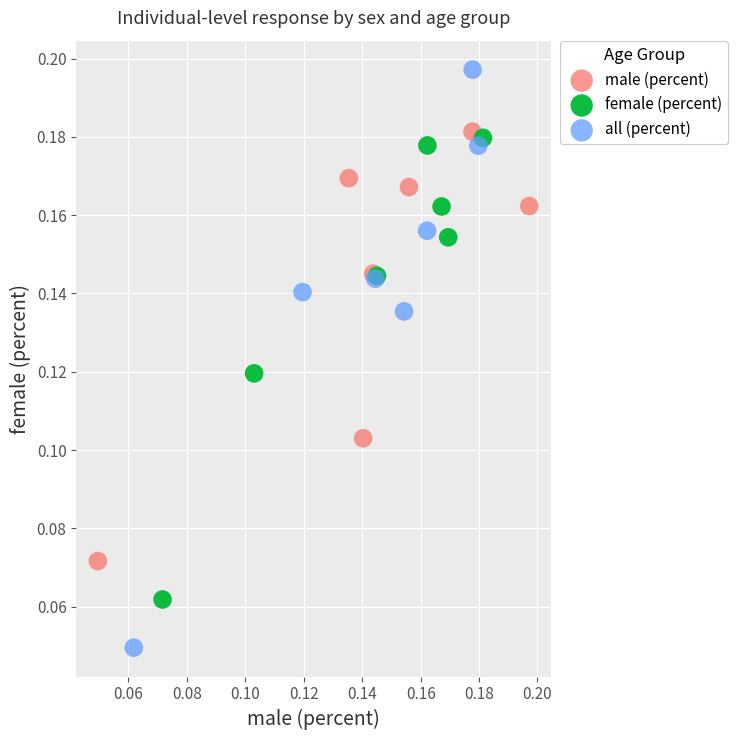

Which series has the widest spread of Y values?

all (percent)